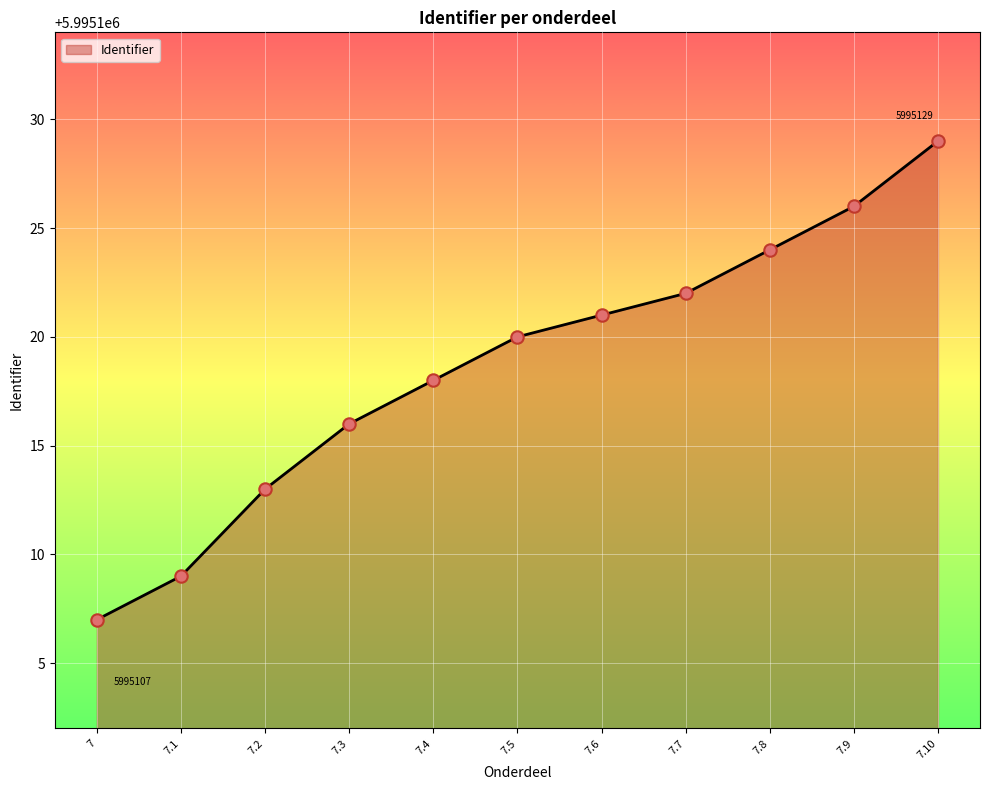

What is the ratio of the value at 7.5 to the value at 7.3?

1.0